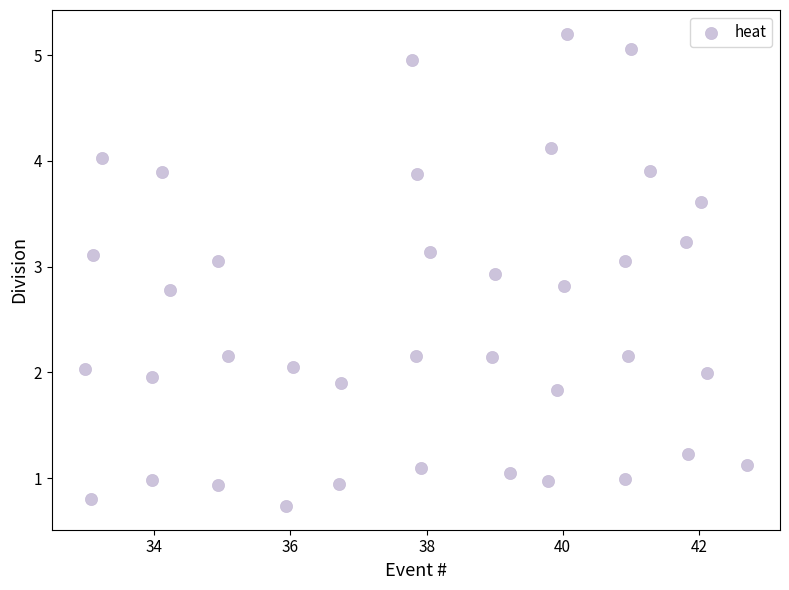

What is the range of X values (max minus min)?

9.7